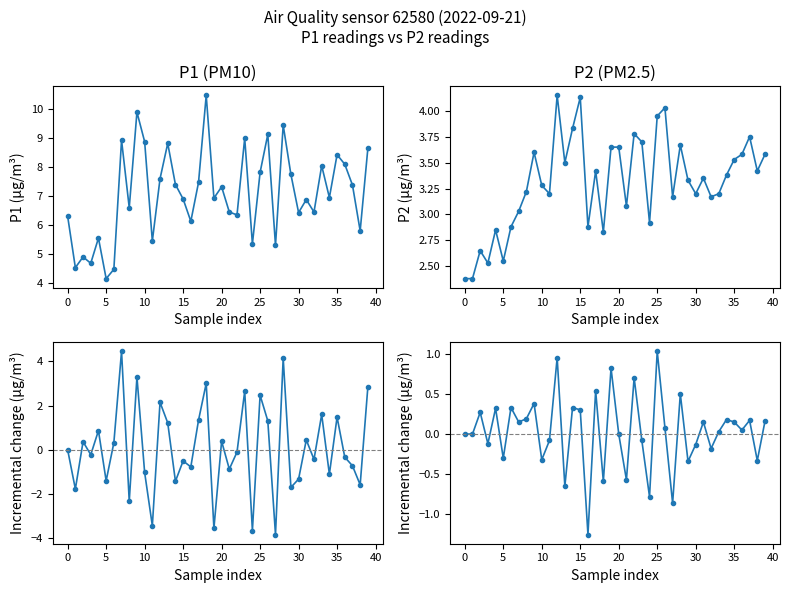

How many data points does each series have?

40